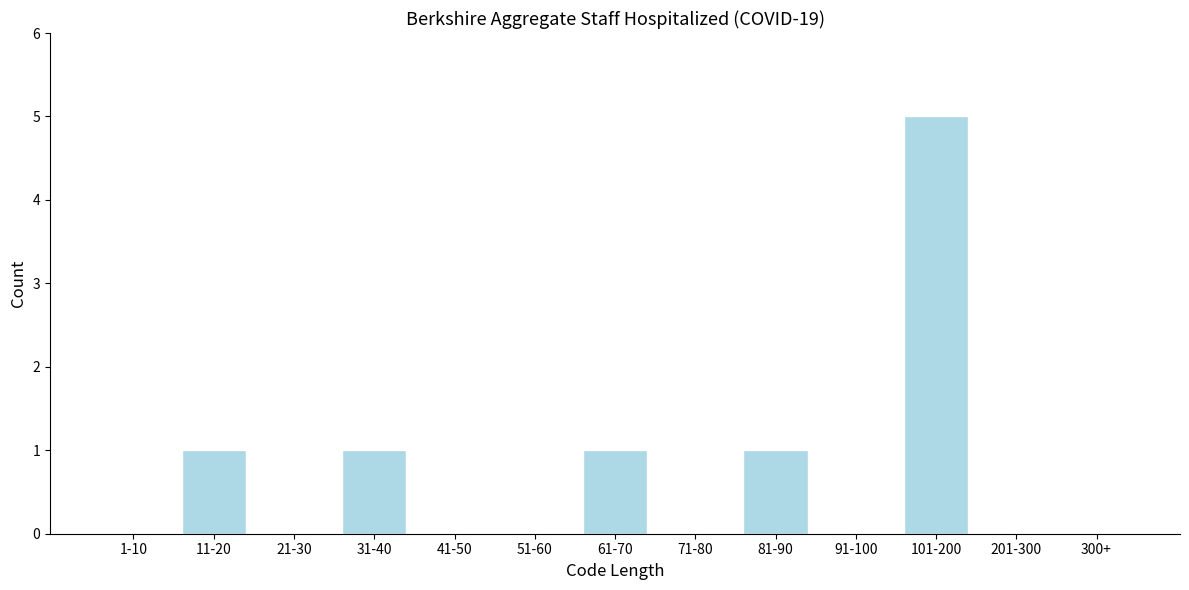

Reading right to left, list all the values displayed in this chart.

300+=0	201-300=0	101-200=5	91-100=0	81-90=1	71-80=0	61-70=1	51-60=0	41-50=0	31-40=1	21-30=0	11-20=1	1-10=0